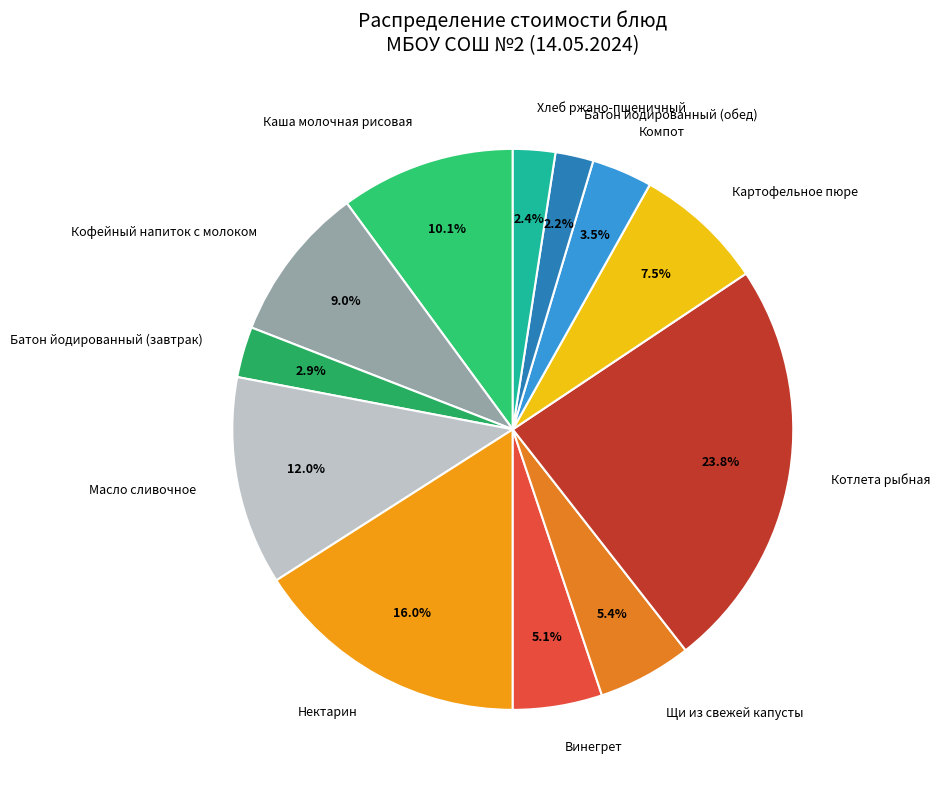

What is the ratio of the value at Компот to the value at Масло сливочное?

0.3